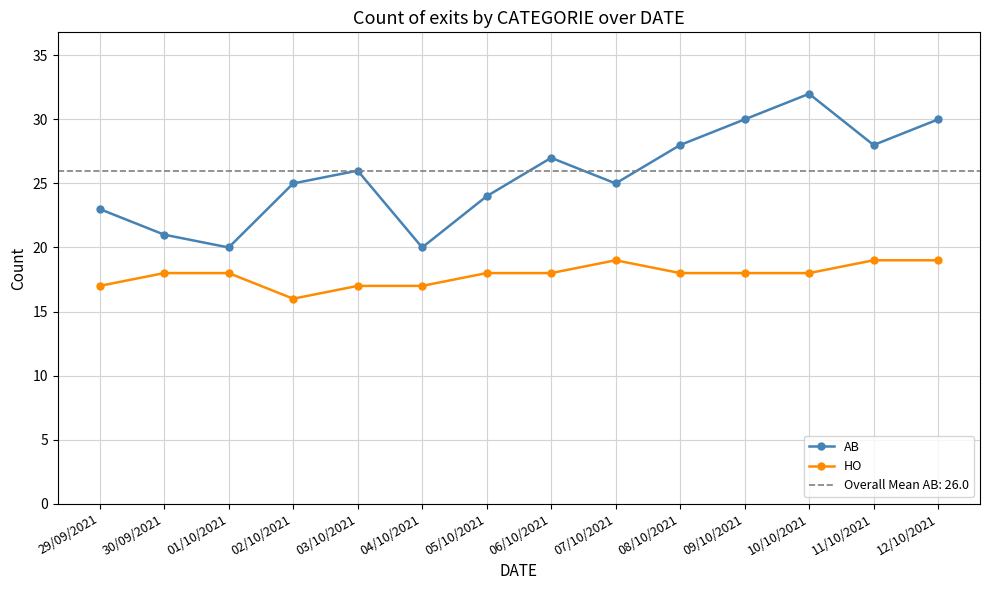

Where does the HO series first go above 18?

07/10/2021